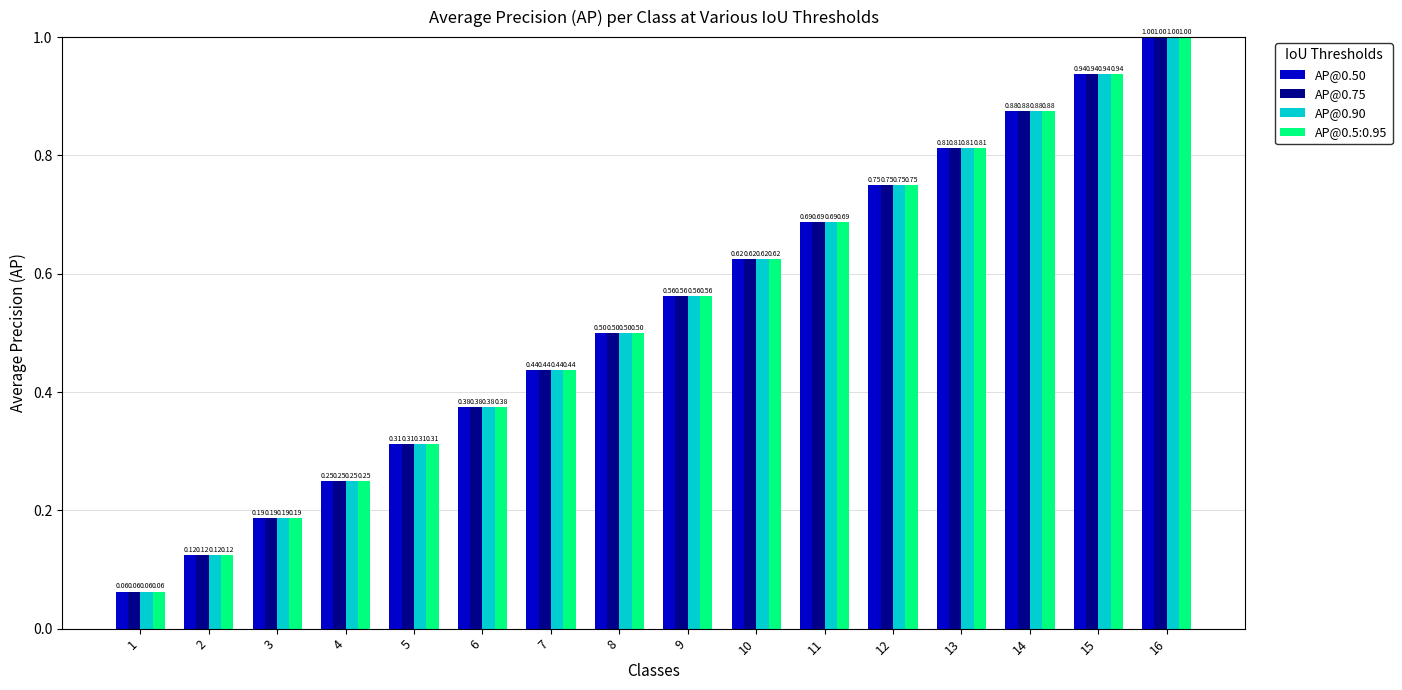

The value of AP@0.50 at 2 is 0.2. True or false?

False